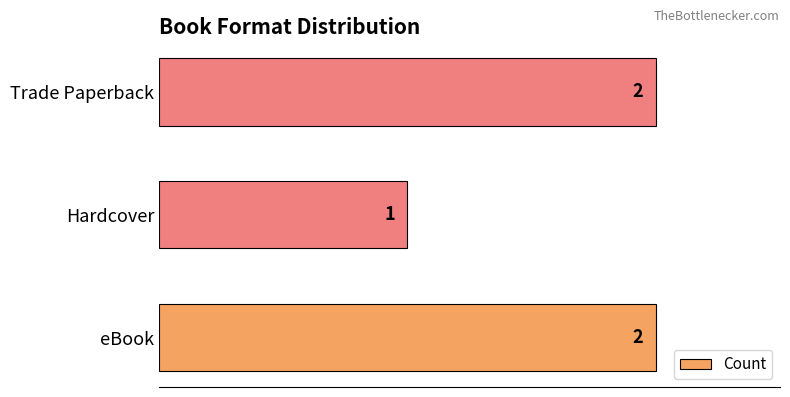

Reading top to bottom, what are all the values shown in this chart?

2	1	2